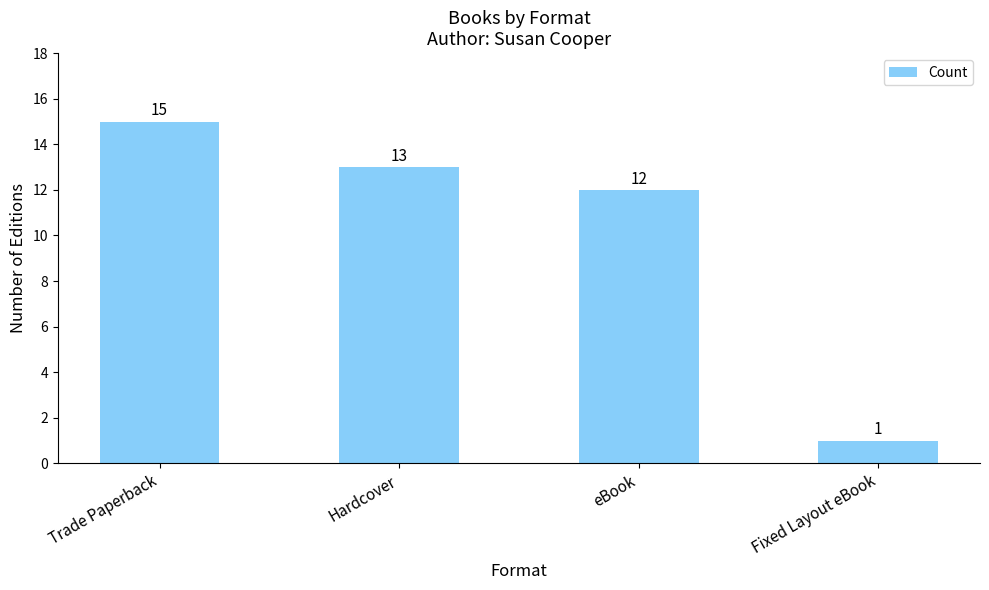

Reading left to right, list all the values displayed in this chart.

15	13	12	1